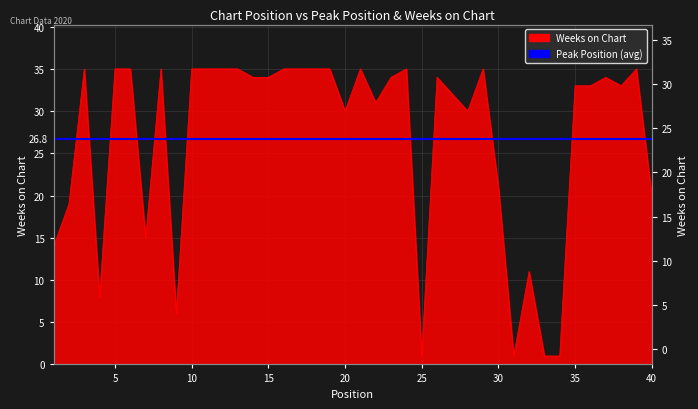

Which label corresponds to the smallest value in the chart?

25